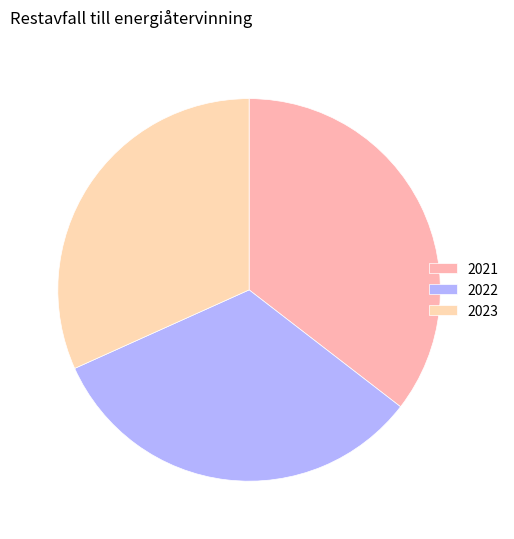

True or false: 2023 accounts for 18% of the total.

False